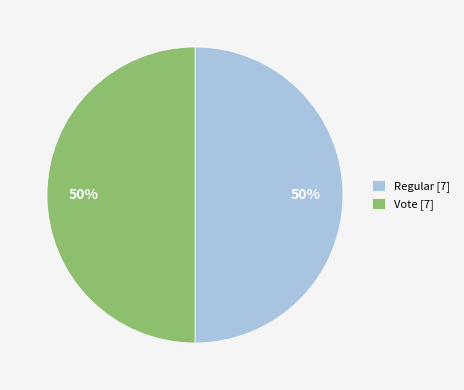

To the nearest percent, what is the average slice percentage?

50%